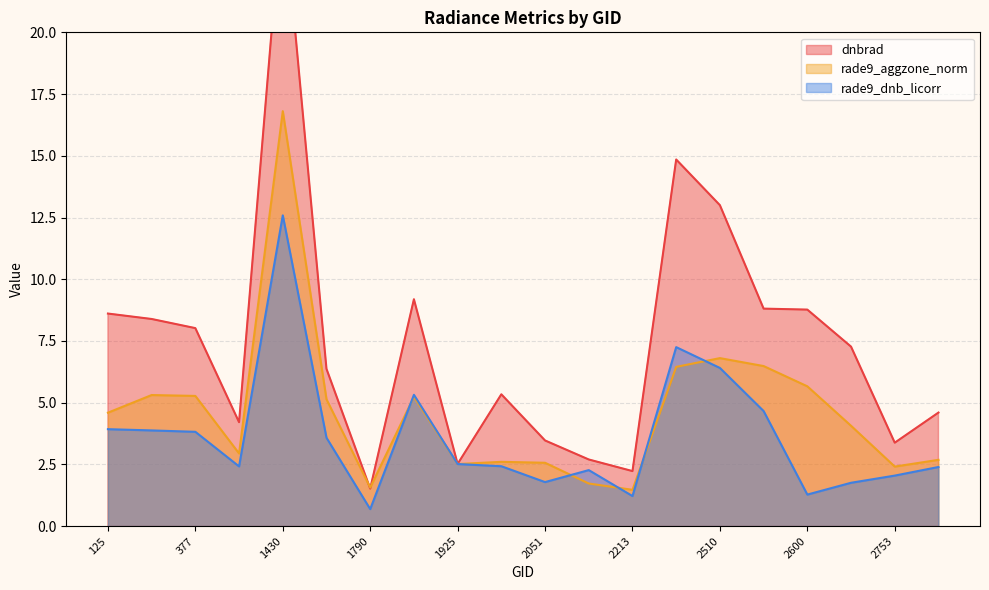

Which label corresponds to the smallest value in the chart?

1790